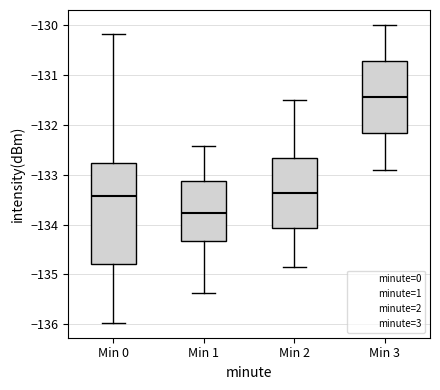

Reading left to right, read every box against the y-axis: the position of its median line, the range the box covers, and the ends of its whiskers. The values are not printed on the chart, so give them approximately, as read against the axis.

Min 0: median -133.4, box -134.8 to -132.8, whiskers -136.0 to -130.2
Min 1: median -133.8, box -134.3 to -133.1, whiskers -135.4 to -132.4
Min 2: median -133.4, box -134.1 to -132.7, whiskers -134.8 to -131.5
Min 3: median -131.4, box -132.2 to -130.7, whiskers -132.9 to -130.0